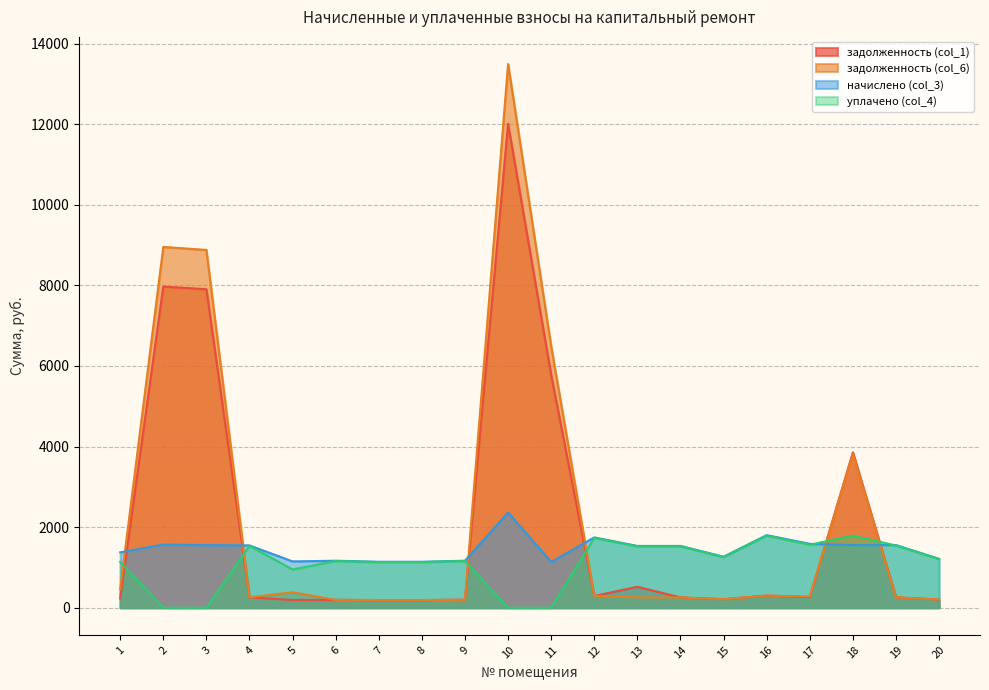

What is the spread (max minus min) of values at 6?

972.2